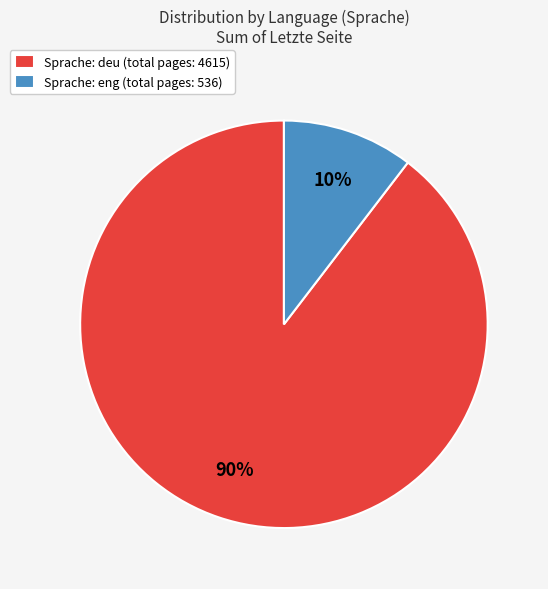

True or false: Sprache: deu (total pages: 4615) accounts for 90% of the total.

True